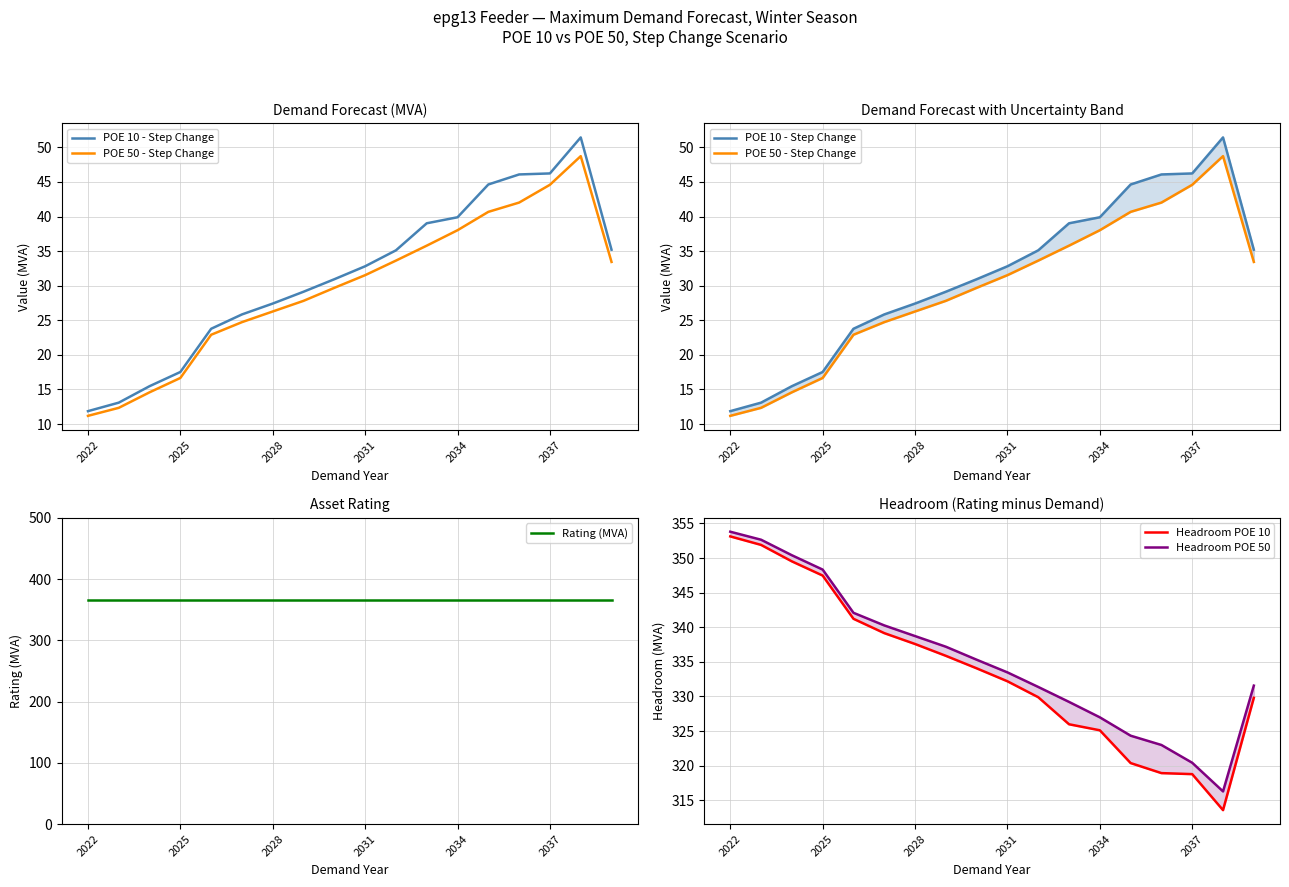

Is the value of Headroom POE 50 at 9 greater than the value of POE 10 - Step Change at 2025?

Yes